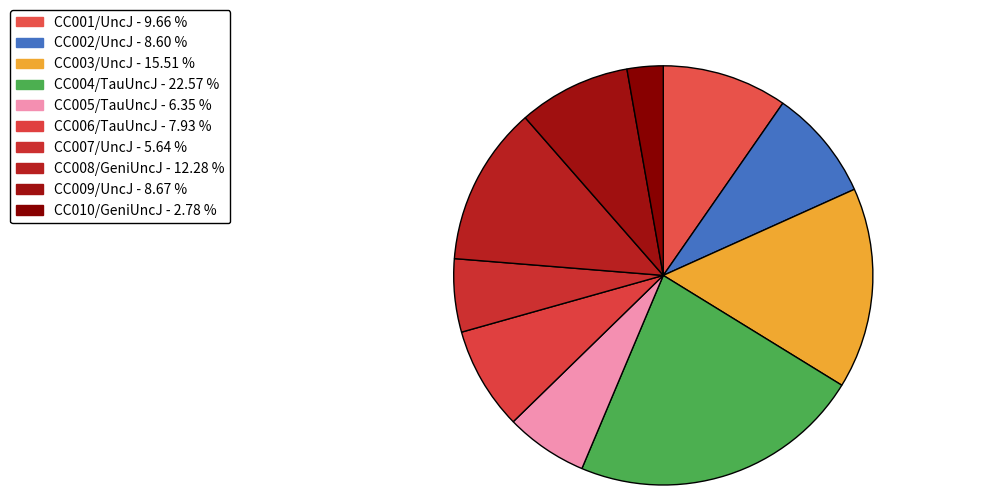

Approximately how many times larger is the value at CC001/UncJ compared to CC005/TauUncJ?

1.5